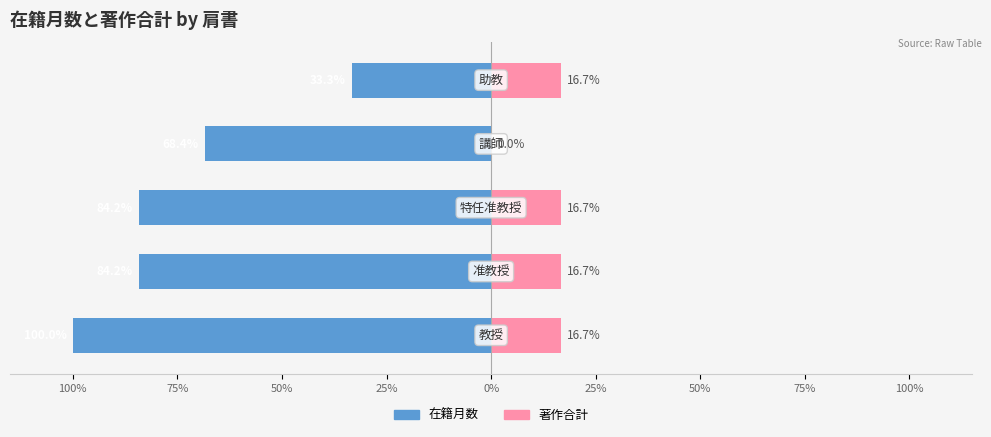

What is the sum of the 著作合計 values at 100% and 50%?

33.3